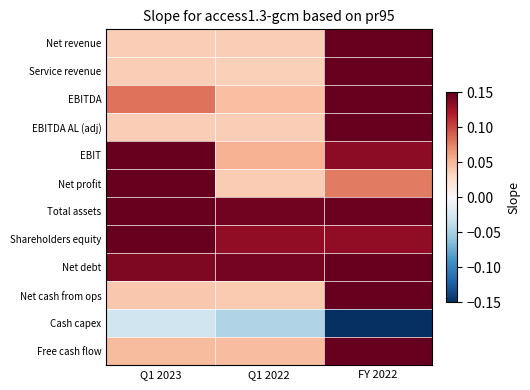

At which category does the chart reach its minimum across all series?

FY 2022